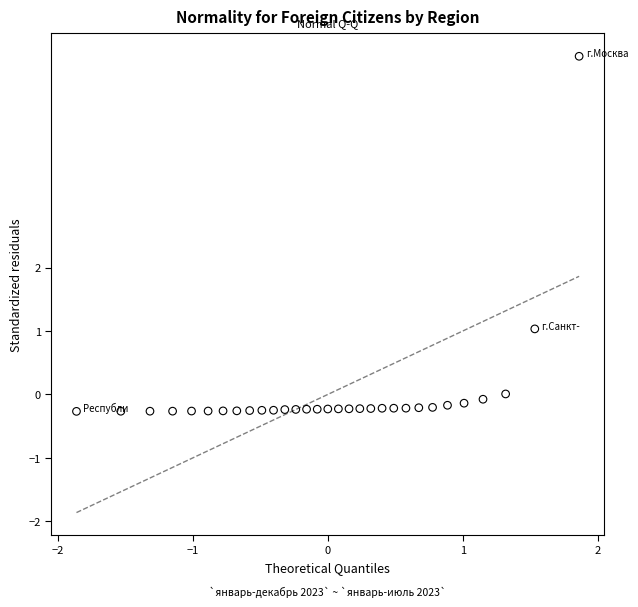

What is the range of X values (max minus min)?

3.7